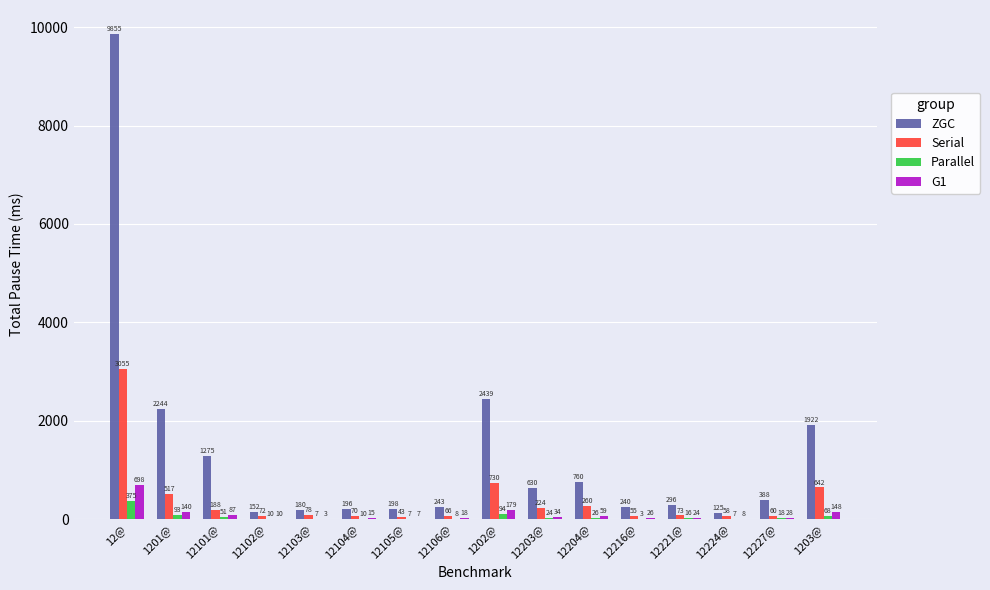

Which series has the largest total across all categories?

ZGC